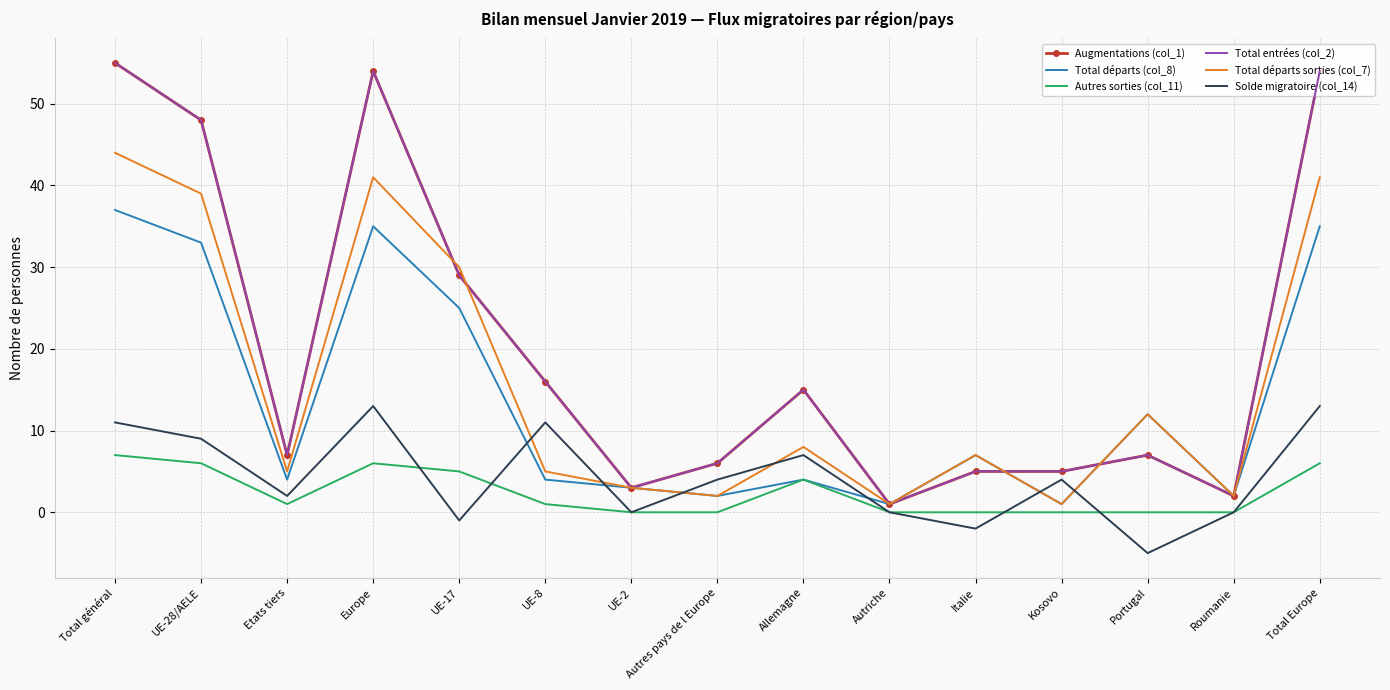

Is it true that Solde migratoire (col_14) equals 9 at UE-28/AELE?

True